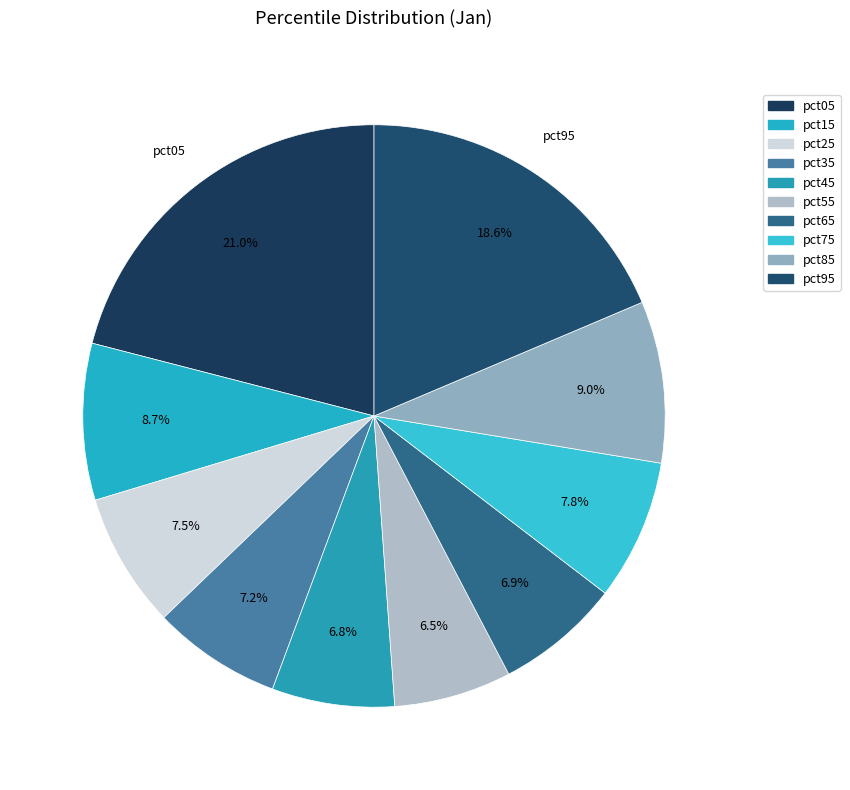

How many segments does this pie chart have?

10